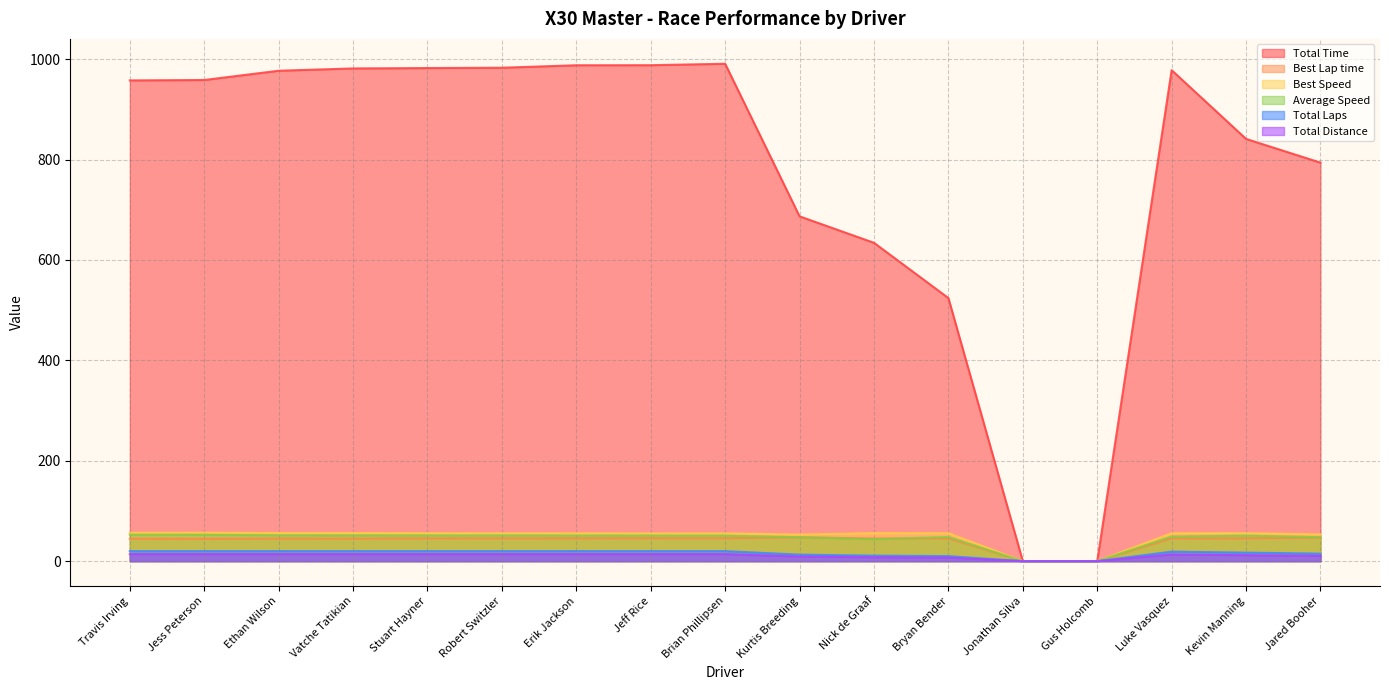

What is the difference between the Total Distance values at Luke Vasquez and Ethan Wilson?

0.7